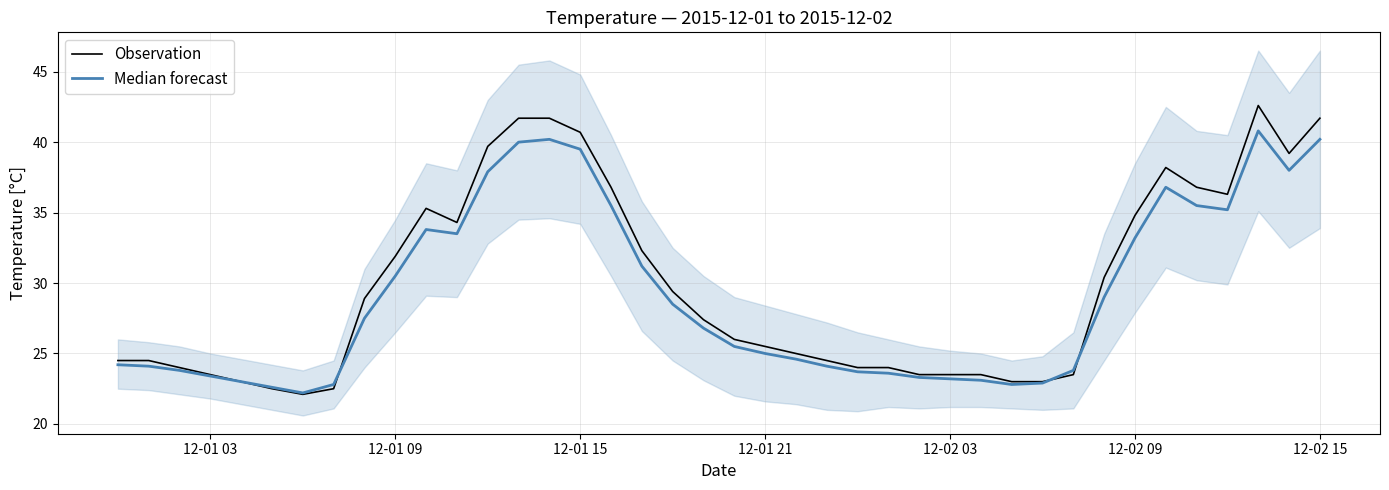

At which label is Observation closest to 32?

12-01 09